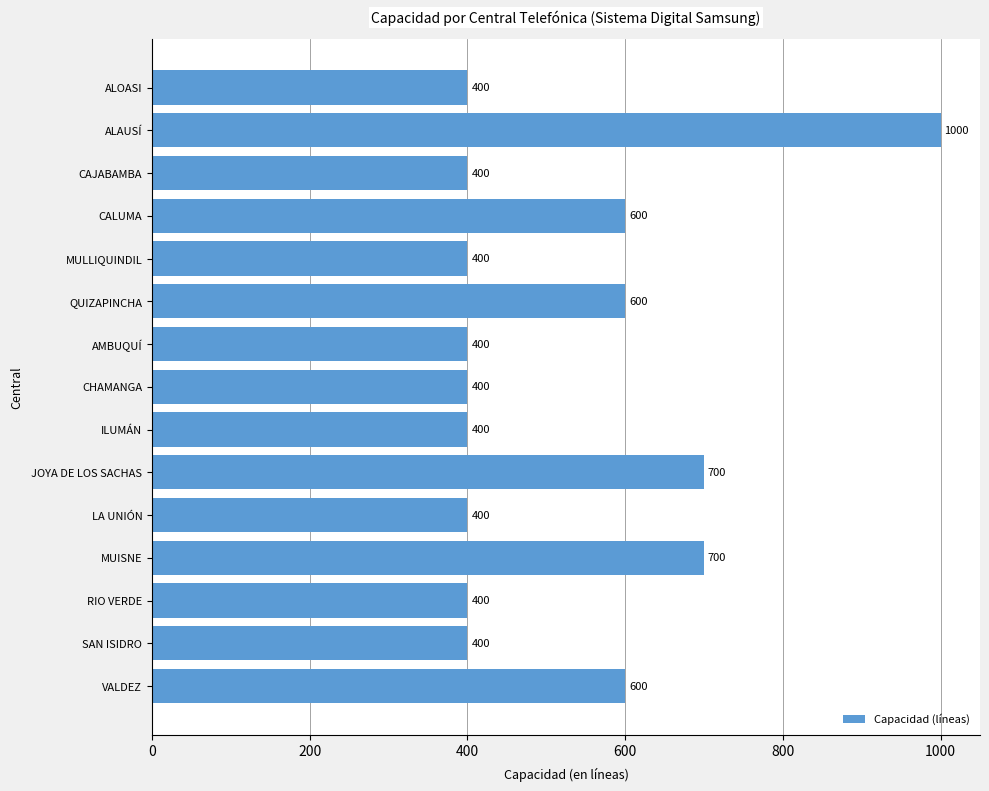

The value at QUIZAPINCHA is 600. True or false?

True